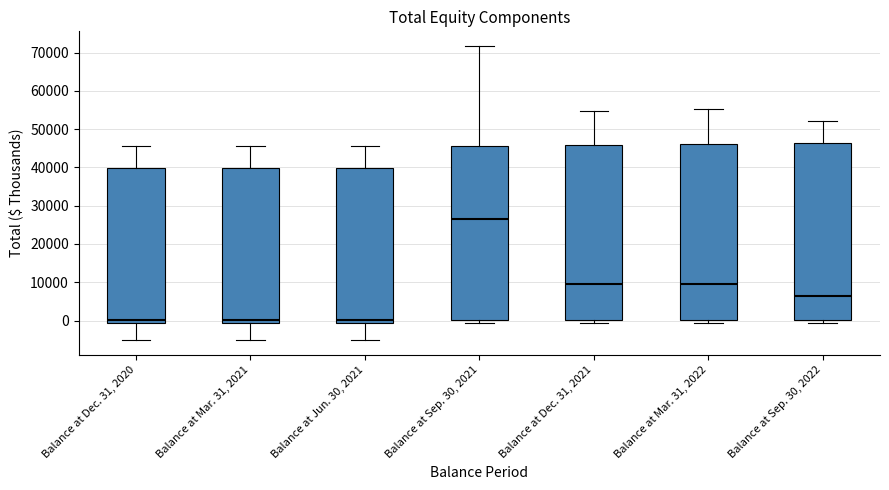

Where does the upper whisker of the box for Balance at Sep. 30, 2021 end on the y-axis? The values are not printed on the chart, so give them approximately, as read against the axis.

72000